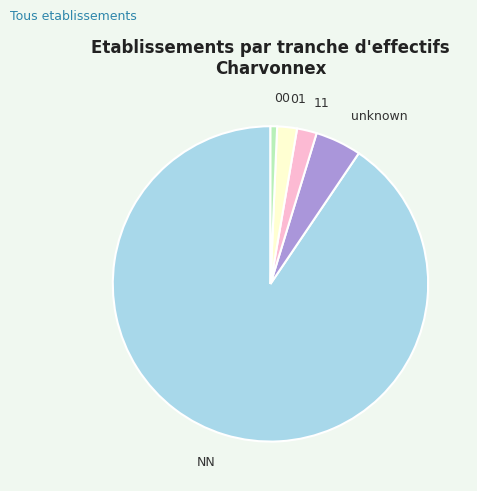

Is it true that 00 is 1% of the pie?

True